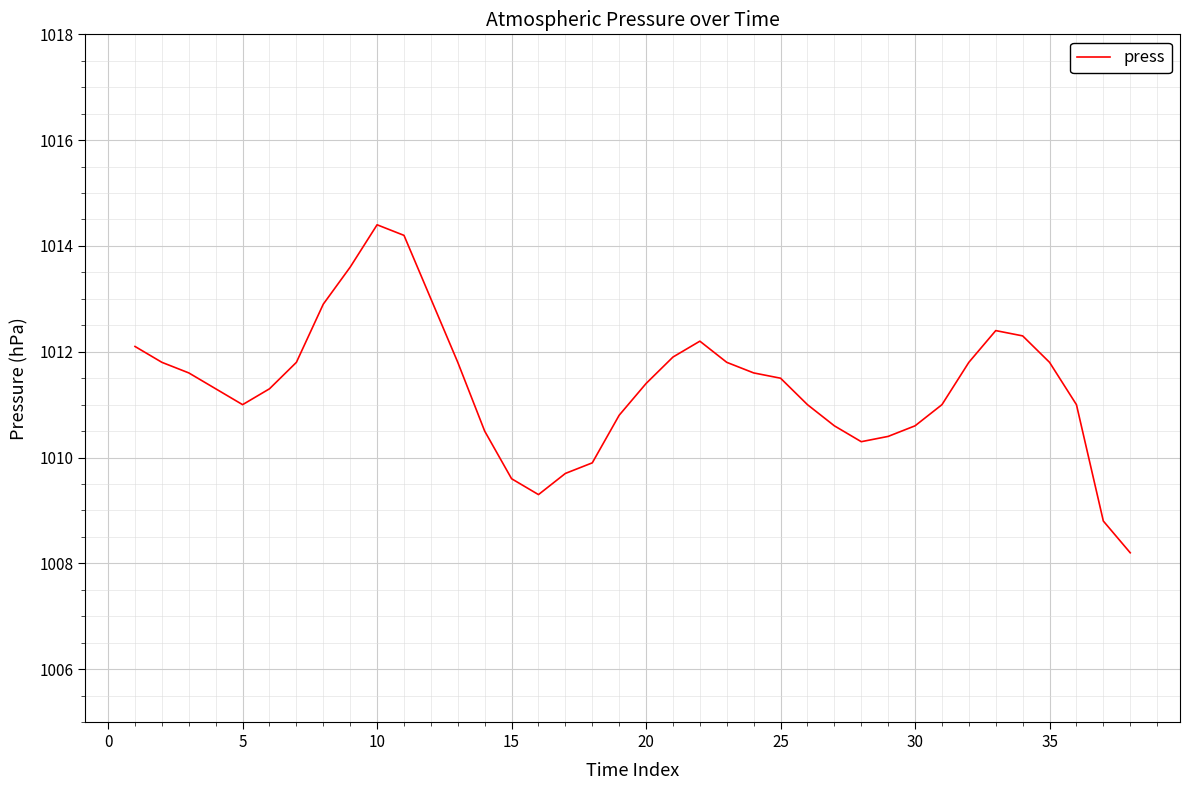

Reading right to left, what are all the values shown in this chart?

1008.2	1008.8	1011.0	1011.8	1012.3	1012.4	1011.8	1011.0	1010.6	1010.4	1010.3	1010.6	1011.0	1011.5	1011.6	1011.8	1012.2	1011.9	1011.4	1010.8	1009.9	1009.7	1009.3	1009.6	1010.5	1011.8	1013.0	1014.2	1014.4	1013.6	1012.9	1011.8	1011.3	1011.0	1011.3	1011.6	1011.8	1012.1